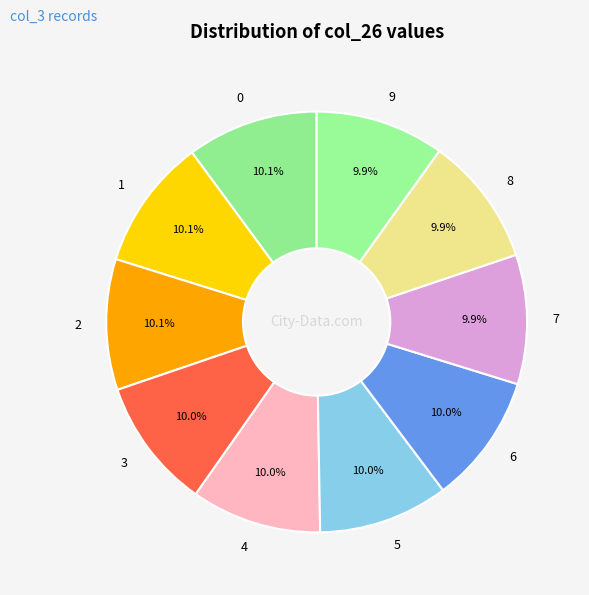

Rank the categories by value from lowest to highest.

9, 8, 7, 6, 5, 4, 3, 2, 1, 0